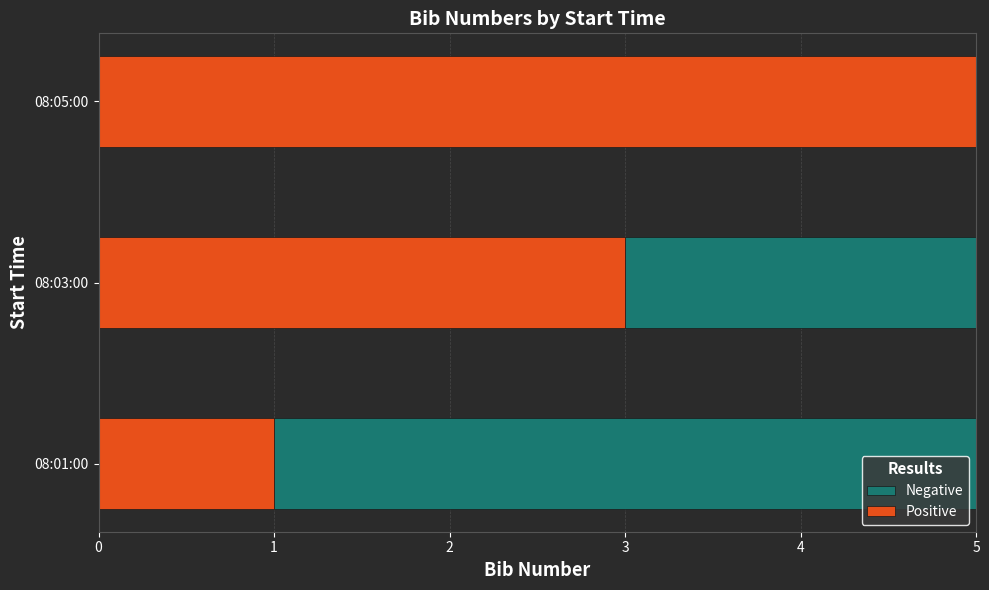

The Positive series shows 5 at 08:03:00. True or false?

False